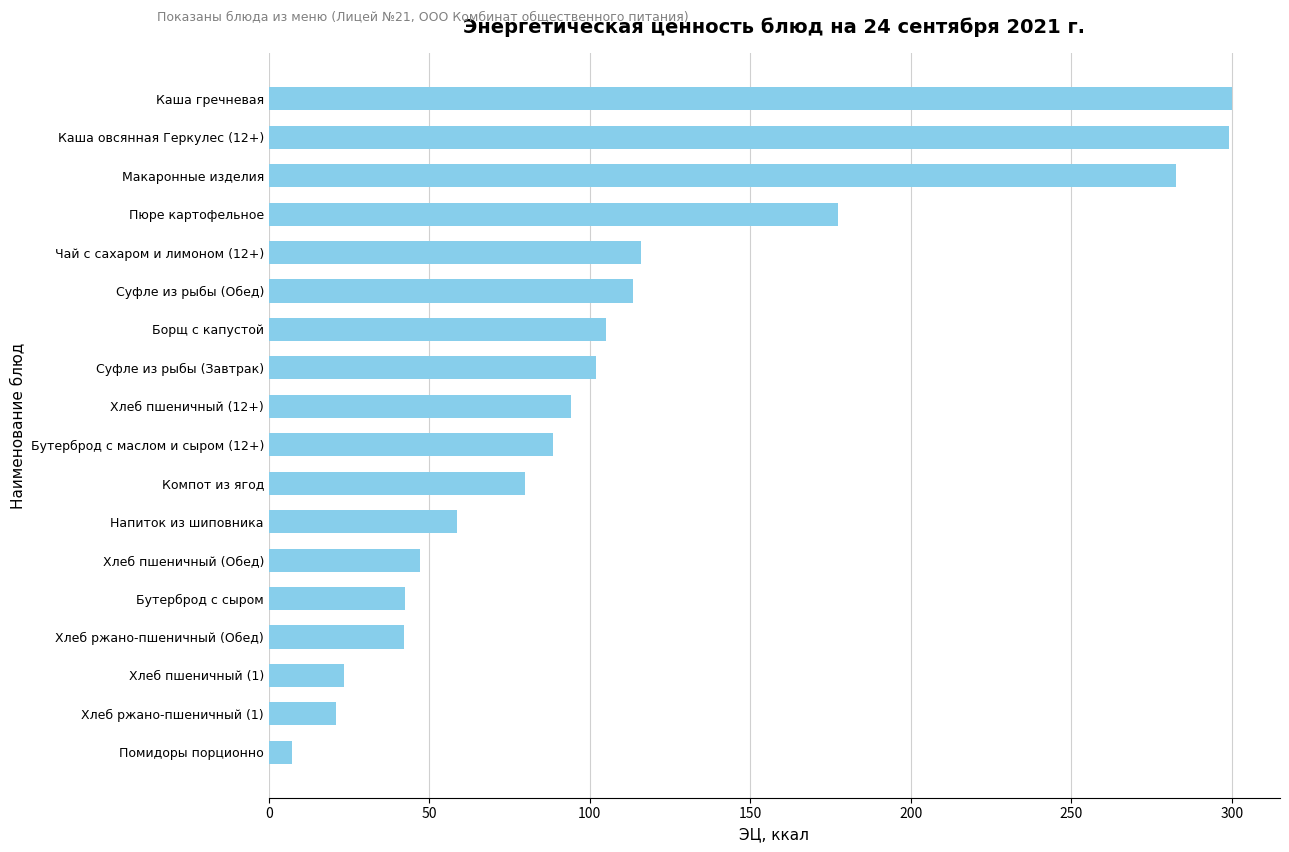

What is the difference between the maximum and second lowest values?

279.0